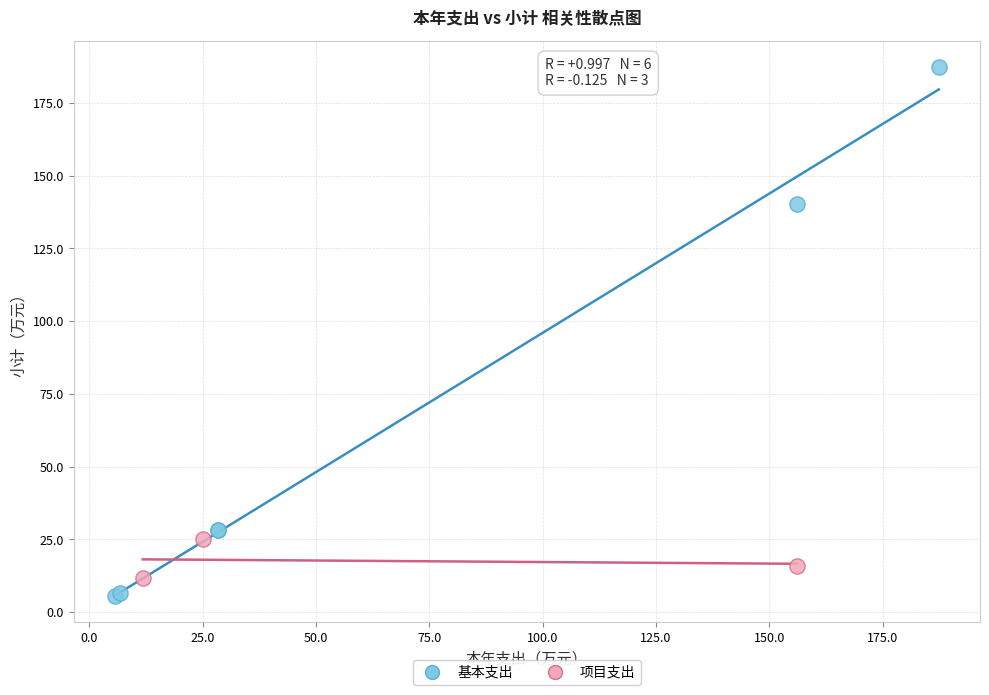

Which series contains the highest Y value?

基本支出